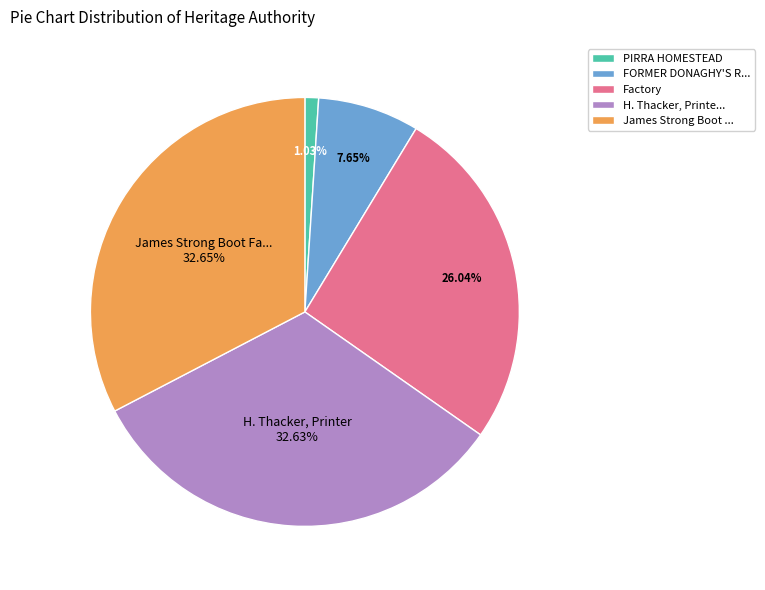

What is the smallest slice in the pie chart?

PIRRA HOMESTEAD